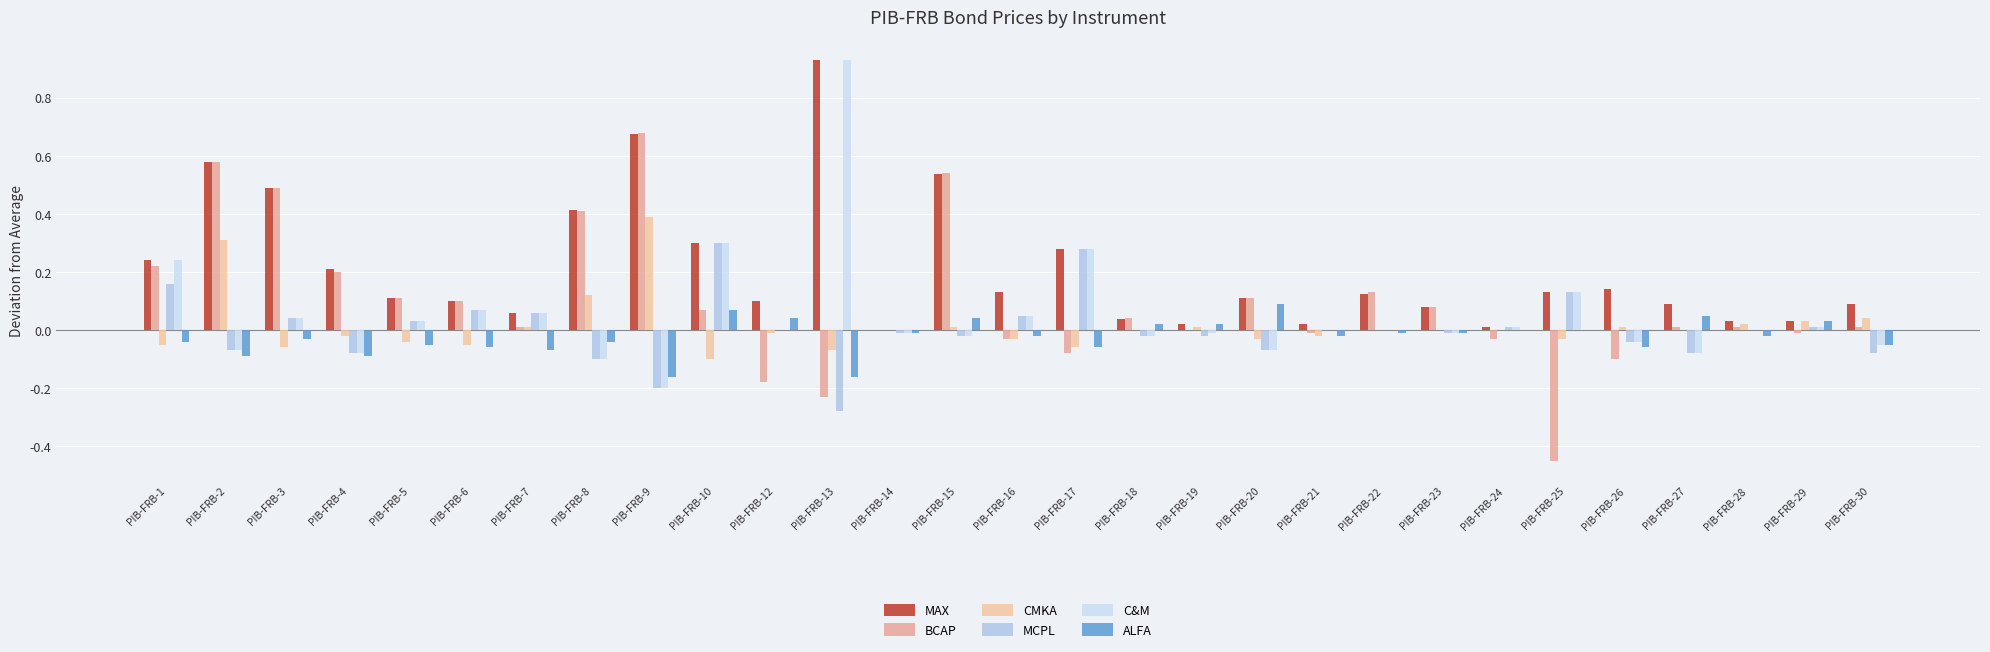

True or false: BCAP has a value of 0.0 at PIB-FRB-7.

True